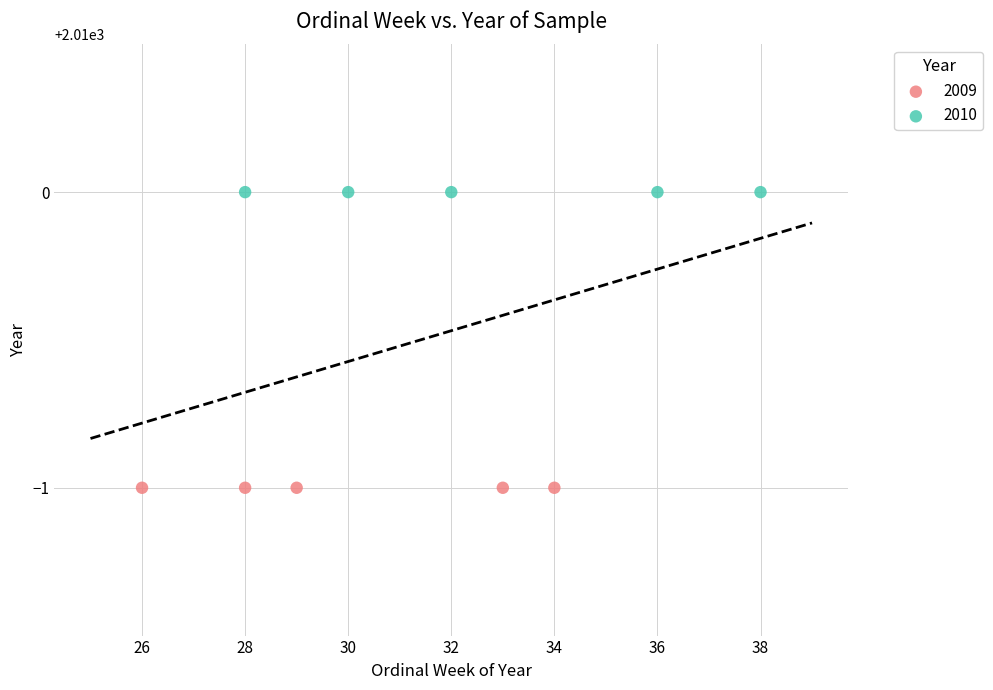

Which series contains the highest Y value?

2010